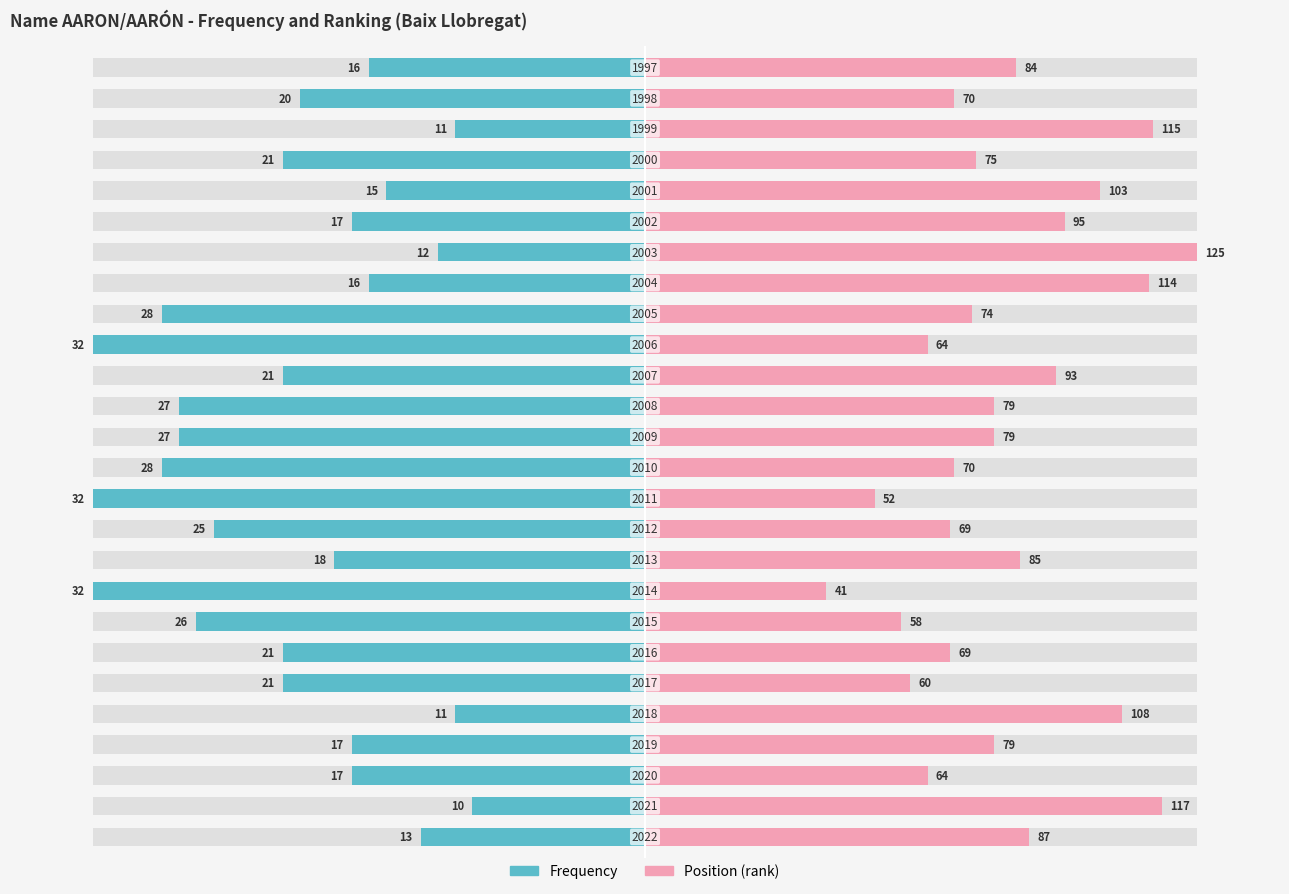

Reading left to right, extract all data points from this chart.

Frequency: 0=-40.6	1=-31.2	2=-53.1	3=-53.1	4=-34.4	5=-65.6	6=-65.6	7=-81.2	8=-100.0	9=-56.2	10=-78.1	11=-100.0	12=-87.5	13=-84.4	14=-84.4	15=-65.6	16=-100.0	17=-87.5	18=-50.0	19=-37.5	20=-53.1	21=-46.9	22=-65.6	23=-34.4	24=-62.5	25=-50.0
Position (rank): 0=69.6	1=93.6	2=51.2	3=63.2	4=86.4	5=48.0	6=55.2	7=46.4	8=32.8	9=68.0	10=55.2	11=41.6	12=56.0	13=63.2	14=63.2	15=74.4	16=51.2	17=59.2	18=91.2	19=100.0	20=76.0	21=82.4	22=60.0	23=92.0	24=56.0	25=67.2